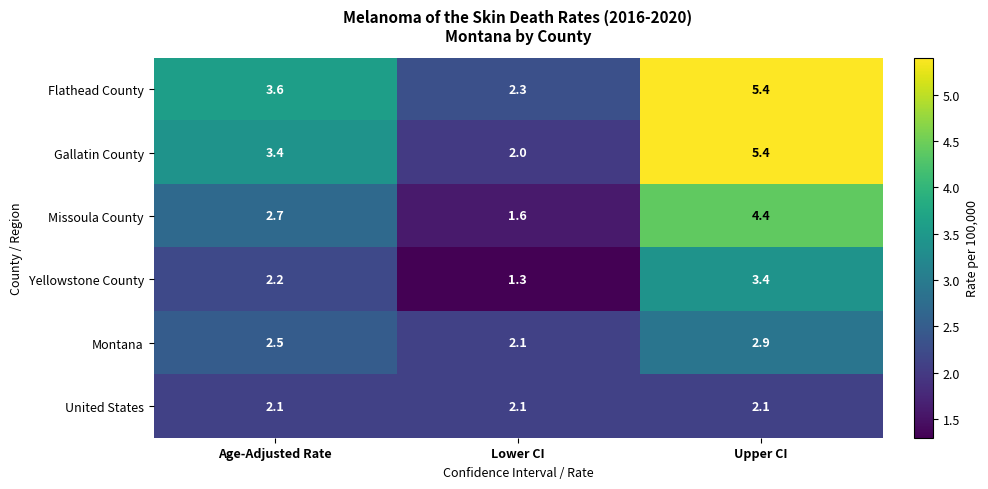

Is it true that Missoula County equals 1.6 at Lower CI?

True